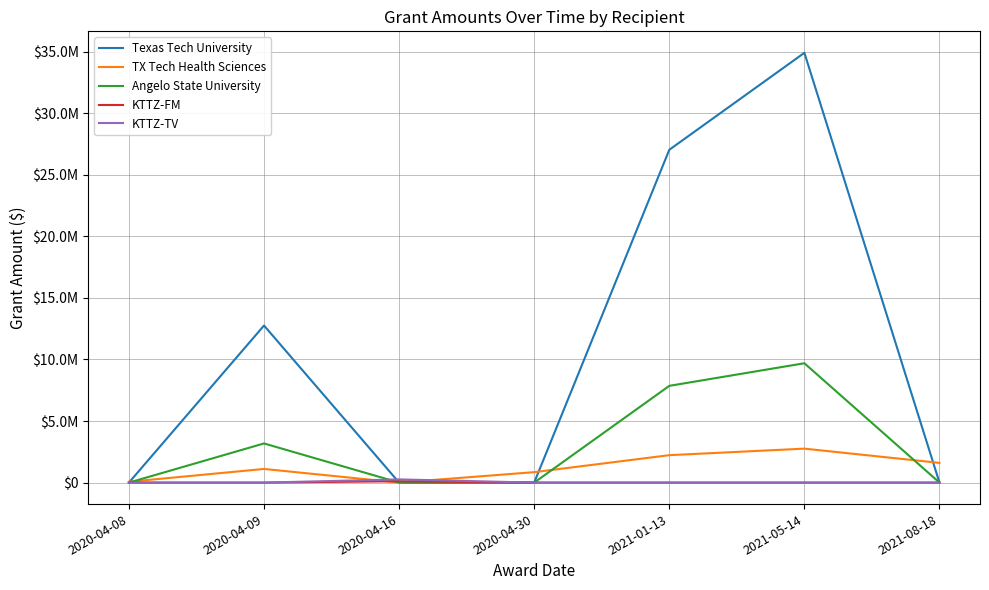

At how many categories does at least one series exceed 6623450?

3